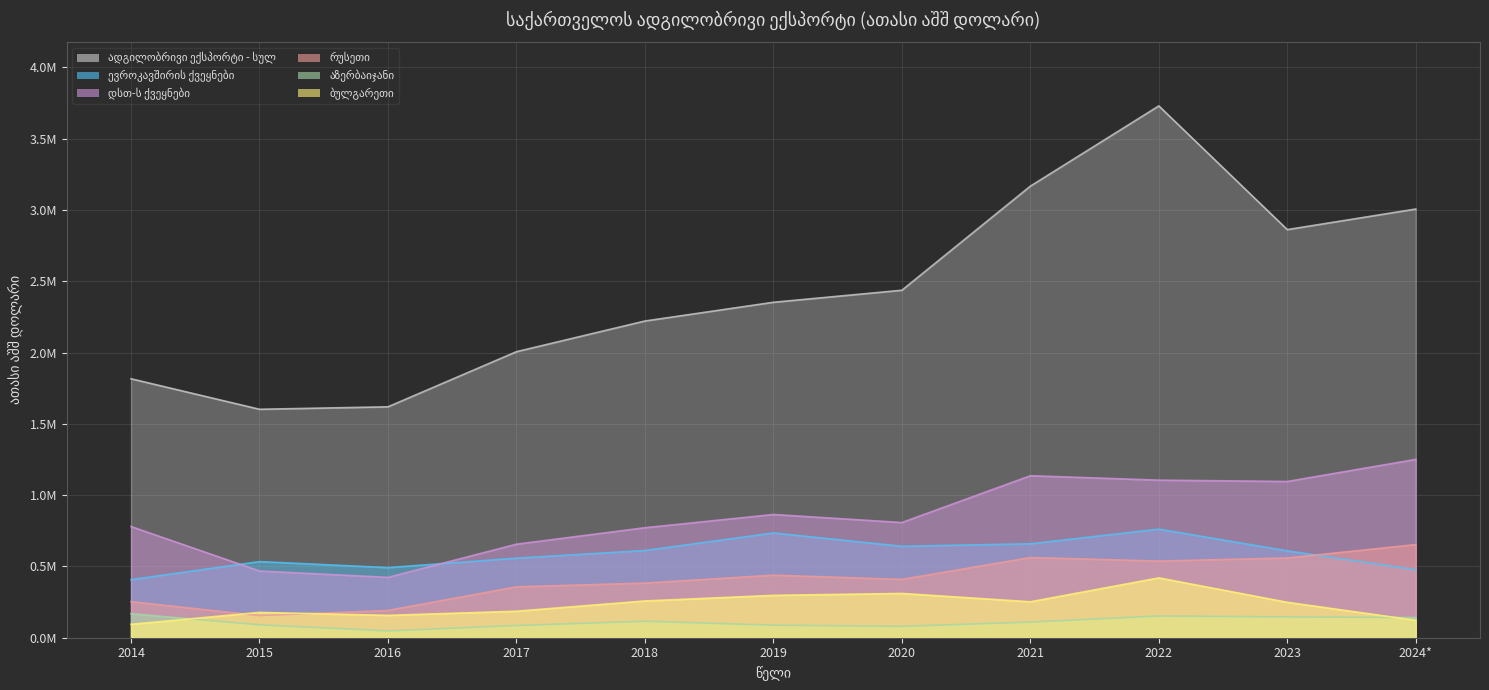

What is the label of the 8th point from the right?

2017